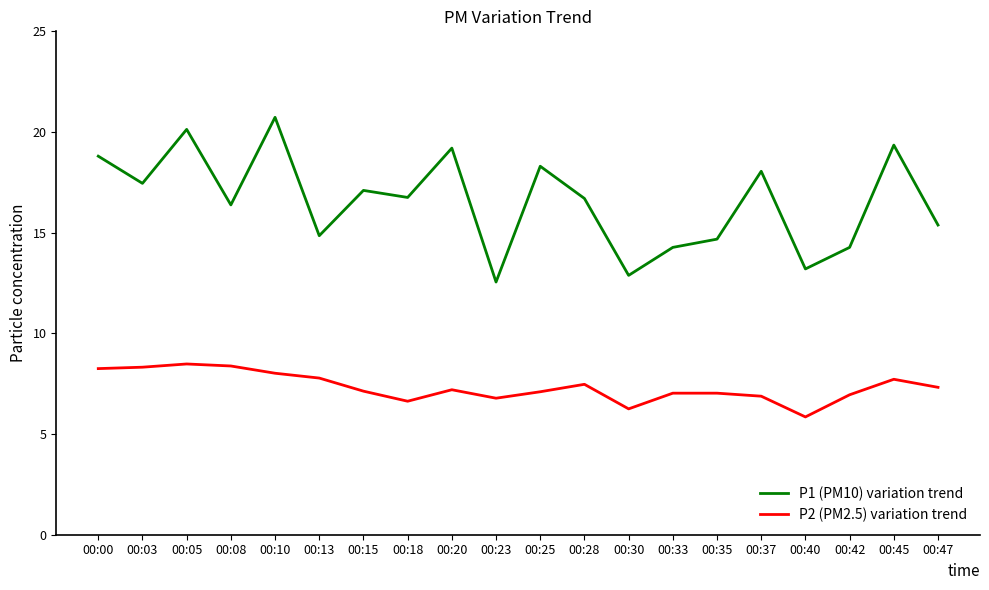

How many lines are shown in the chart?

2